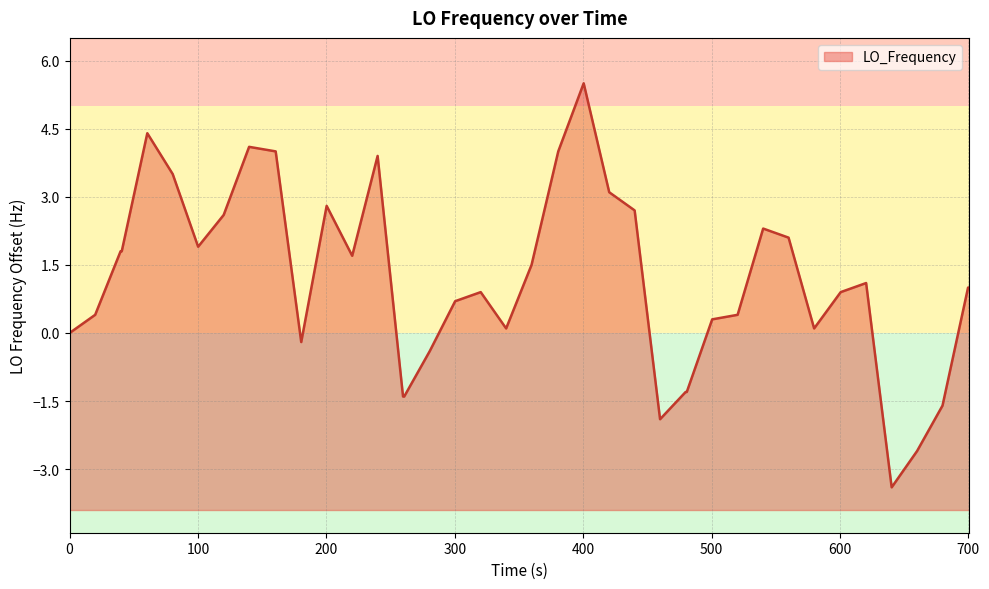

Does the chart have visible grid lines?

Yes